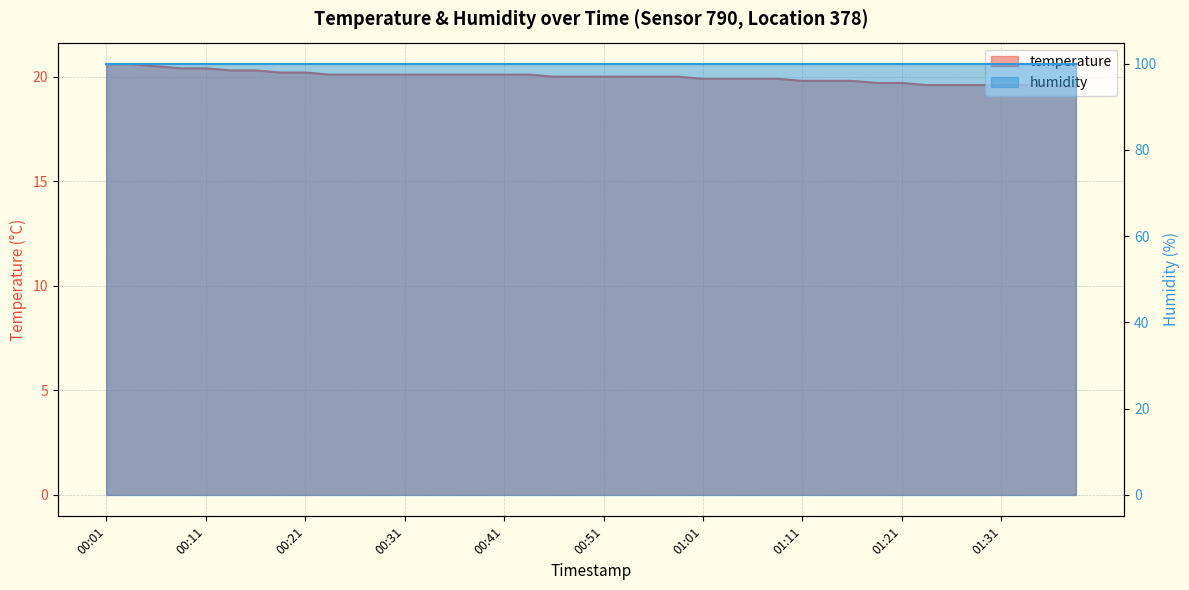

What is the ratio of the value at 00:31 to the value at 00:01?

1.0